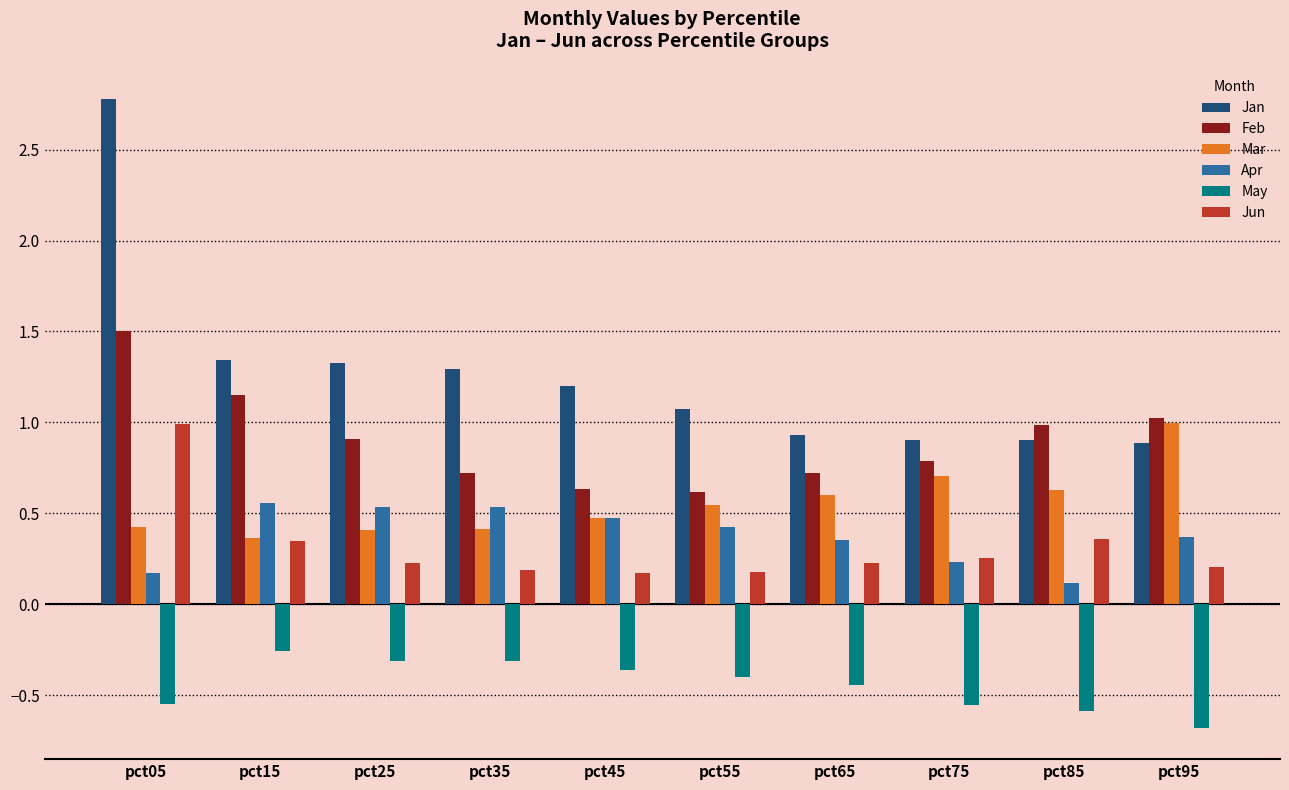

Which category has the highest value in the Mar series?

pct95